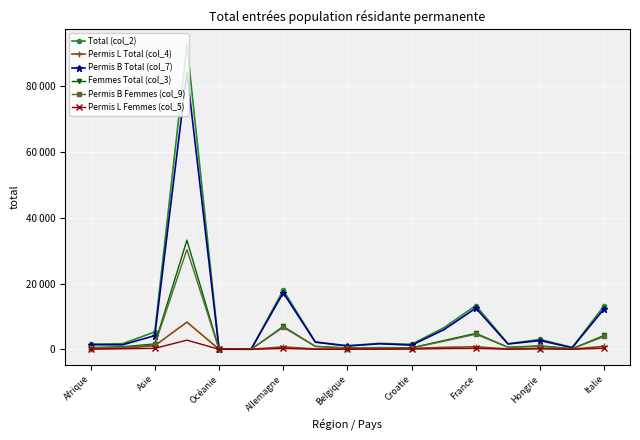

What is the difference between the maximum and second lowest values in the Femmes Total (col_3) series?

33107